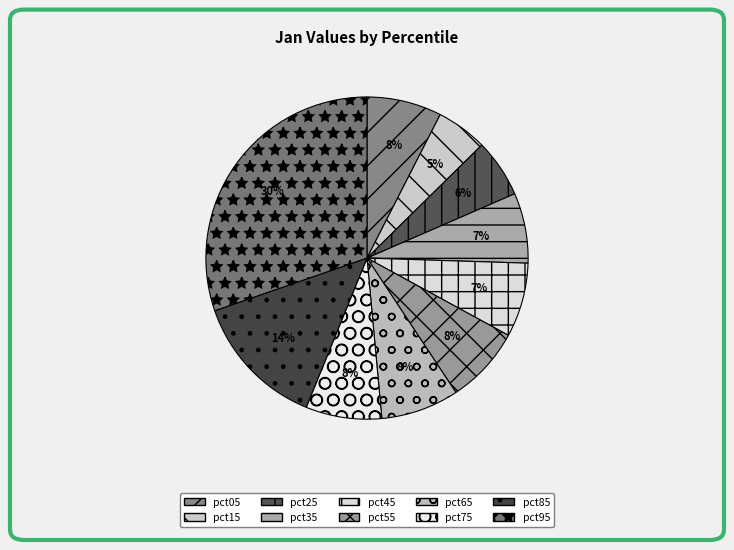

To the nearest percent, what portion does pct95 represent?

30%